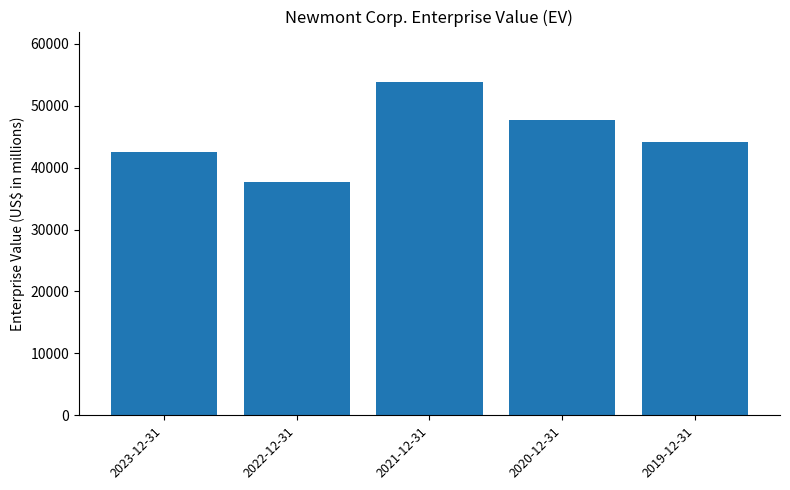

What is the difference between the maximum and minimum values?

16208